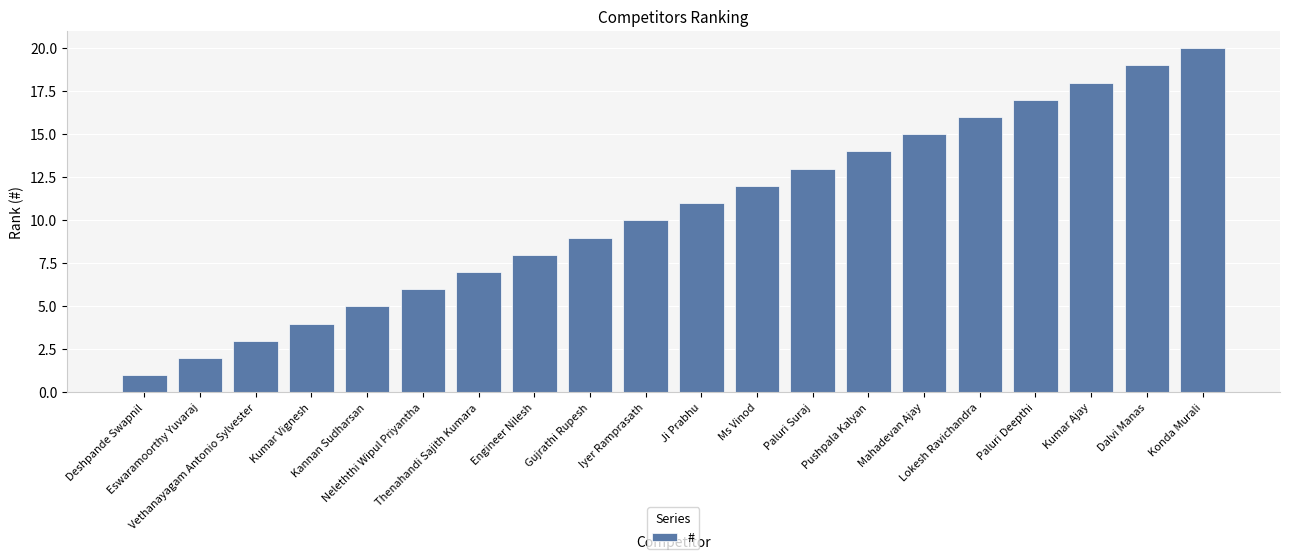

Are the bars horizontal?

No